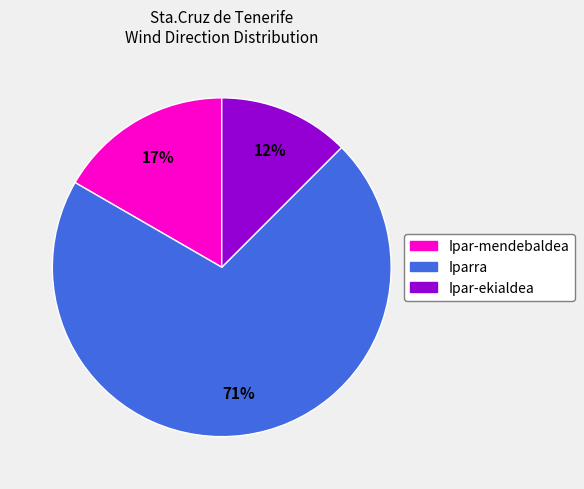

Is there a majority slice in this chart?

Yes